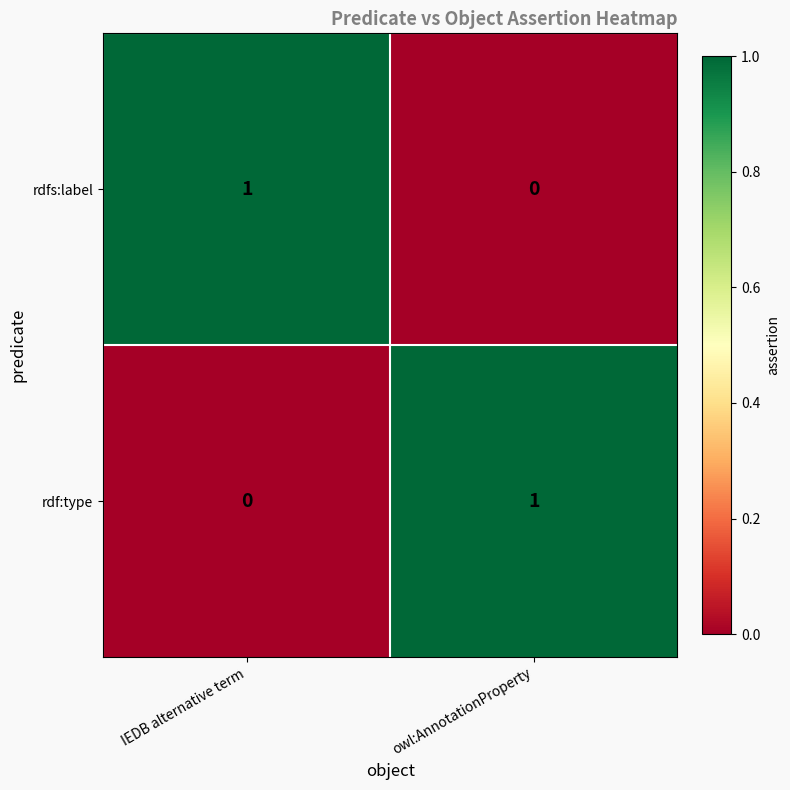

At which label does rdf:type reach its peak?

owl:AnnotationProperty